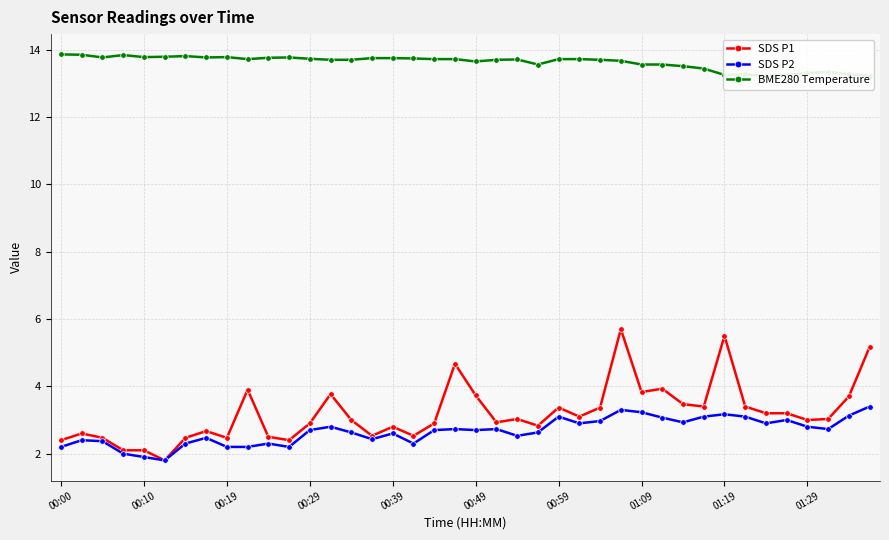

The BME280 Temperature series shows 13.4 at 31. True or false?

True